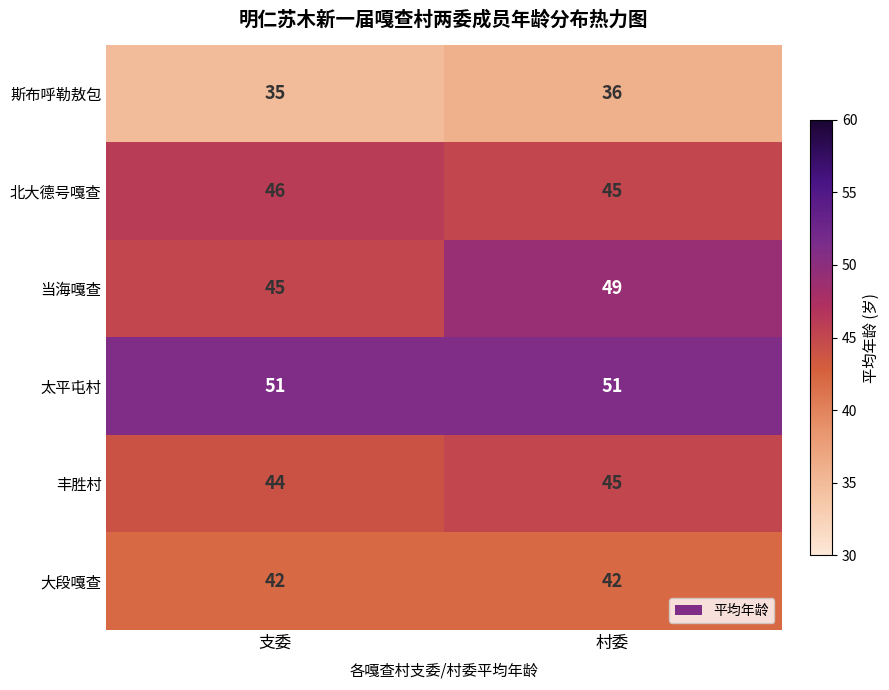

How many categories are shown in the chart?

2